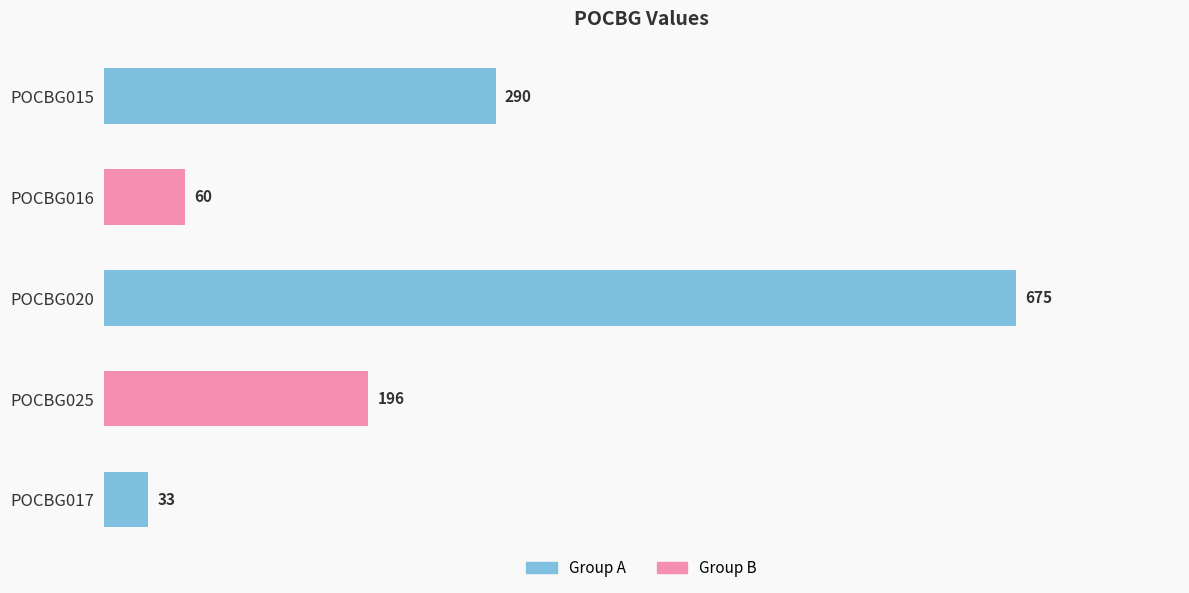

Reading top to bottom, transcribe all the data shown in this chart.

290	60	675	196	33